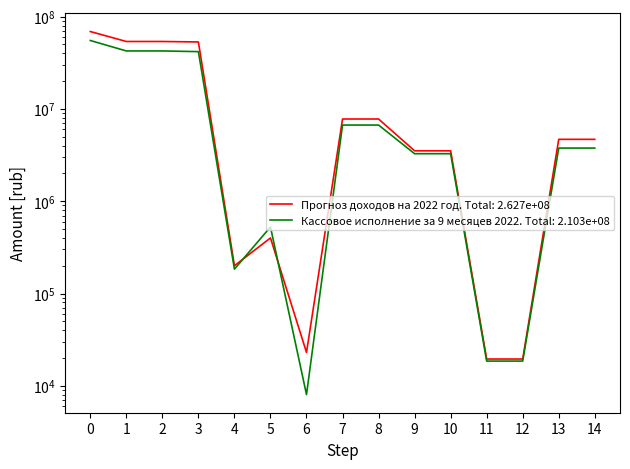

How many times do Кассовое исполнение за 9 месяцев 2022 and Прогноз доходов на 2022 год cross each other?

2